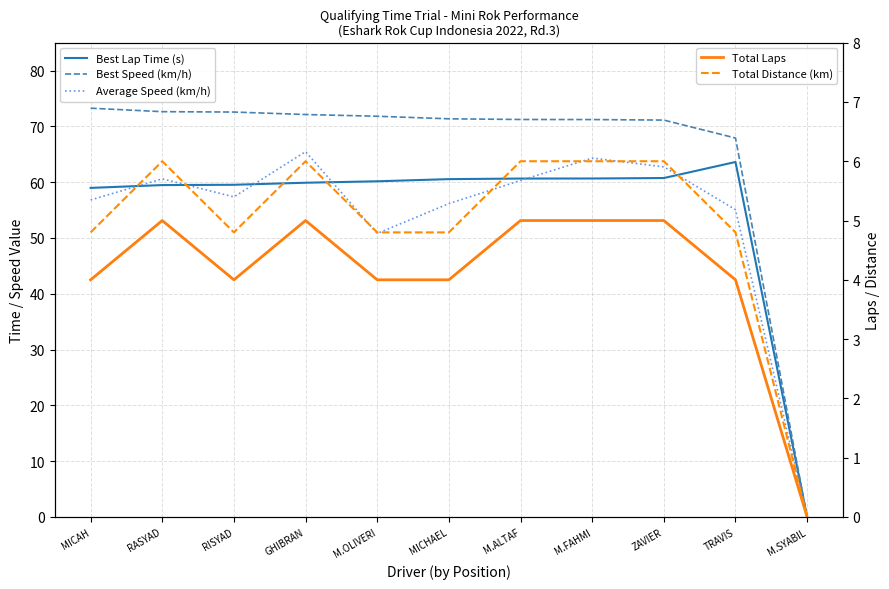

True or false: Total Distance (km) and Average Speed (km/h) cross at least once.

False